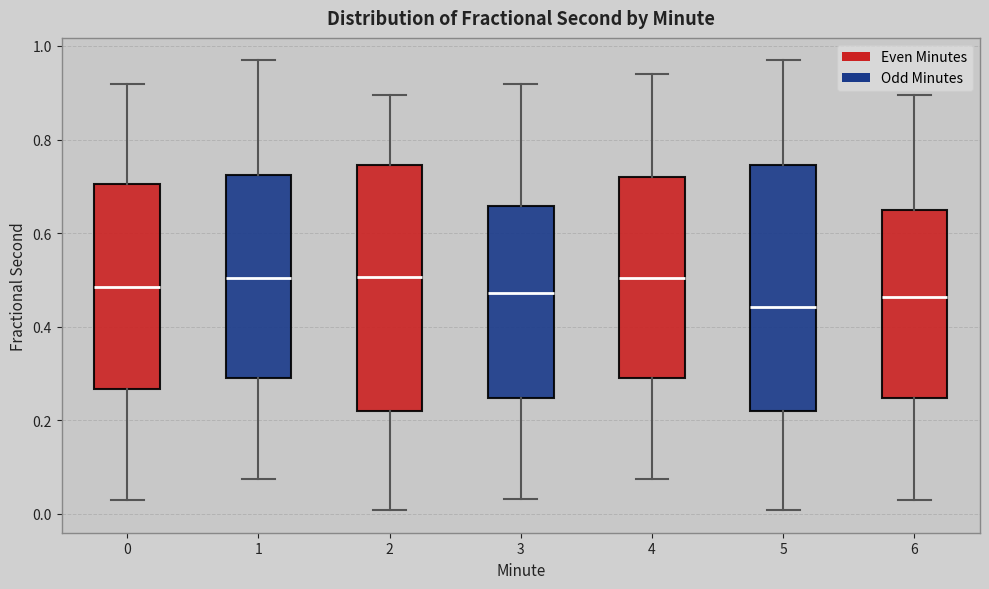

Where is the upper edge of the box at x = 4 on the y-axis? The values are not printed on the chart, so give them approximately, as read against the axis.

0.72